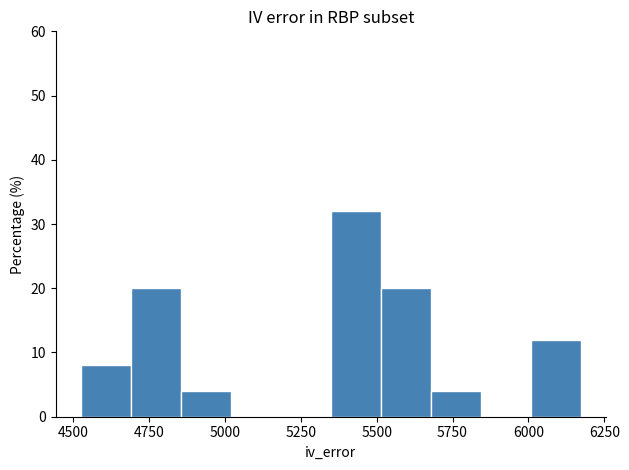

Around what value on the x-axis is the tallest bar? Give the approximate position of its centre, as read against the axis.

5450